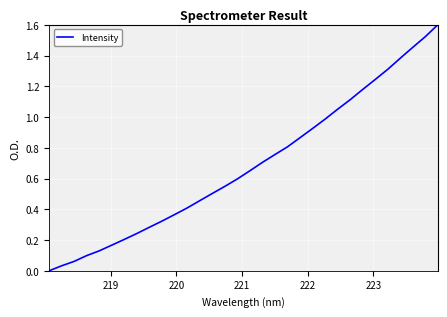

What is the difference between the maximum and minimum values?

1.6